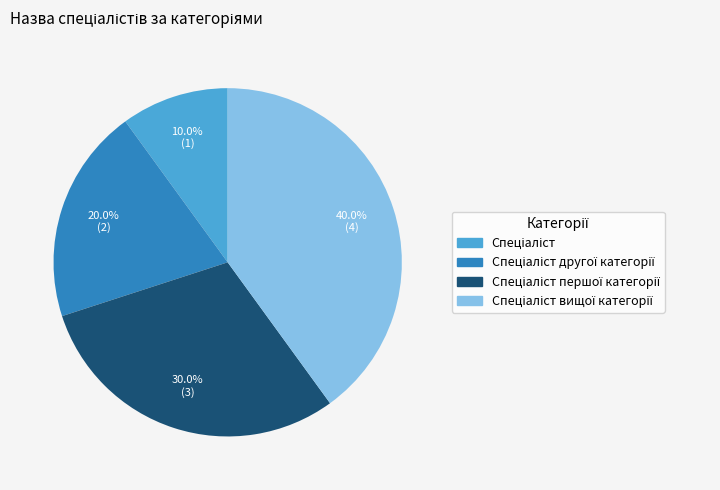

Does any single category account for the majority?

No